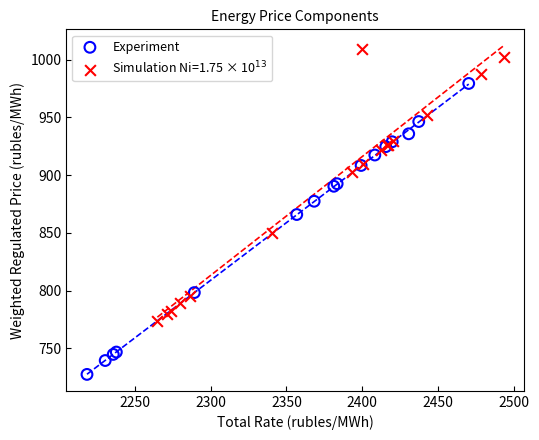

Which series contains the lowest Y value?

Experiment